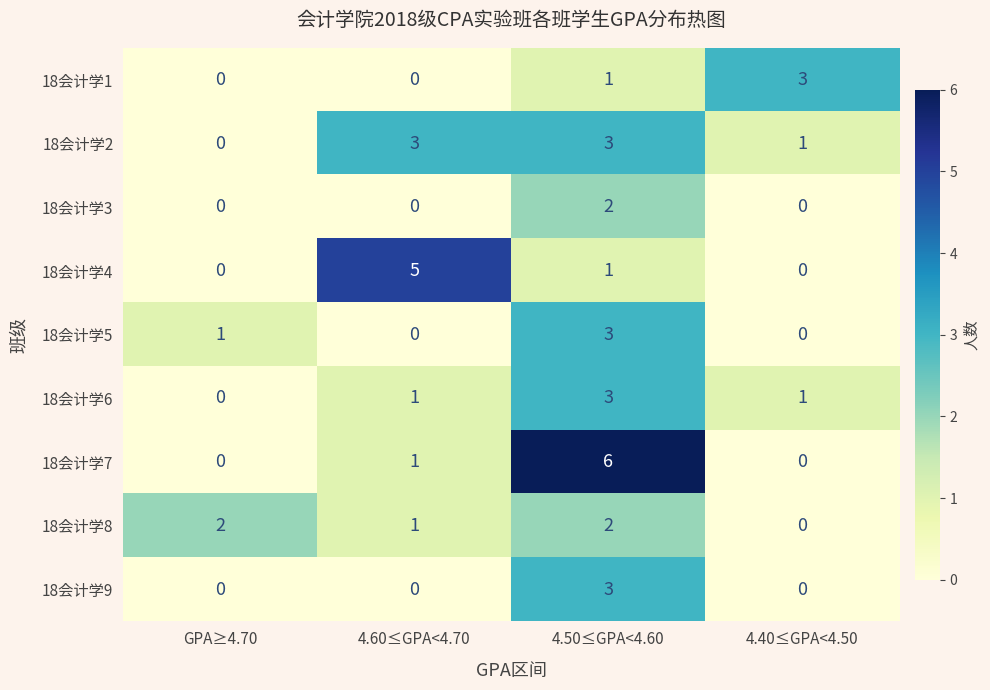

At which category is the sum across all series the highest?

4.50≤GPA<4.60